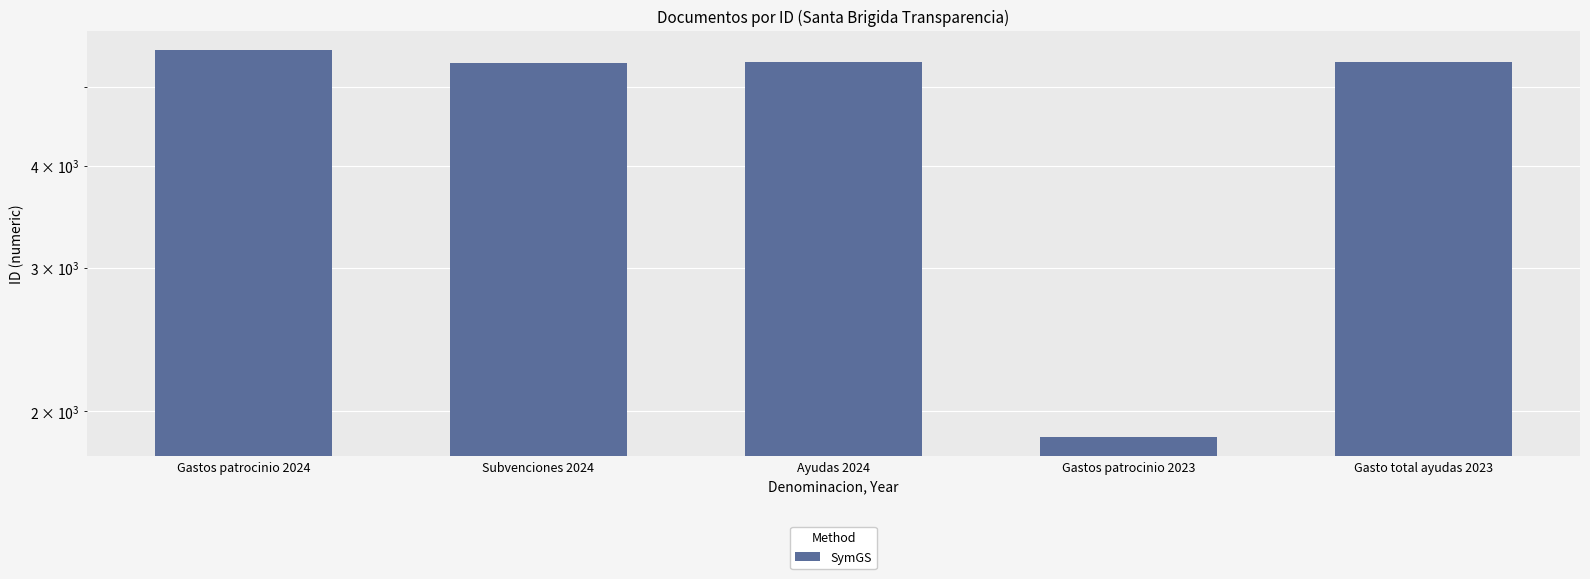

What is the smallest value displayed?

1860